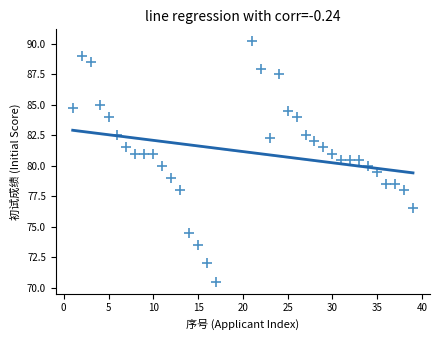

What is the range of X values (max minus min)?

38.0